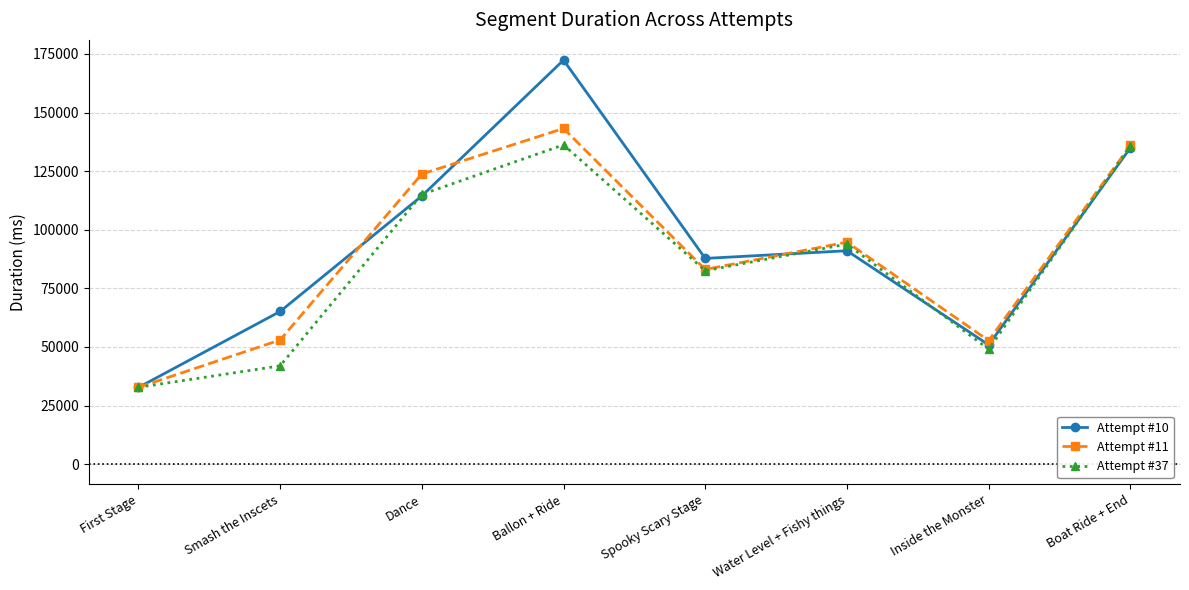

Where is the first local minimum for Attempt #37?

Spooky Scary Stage